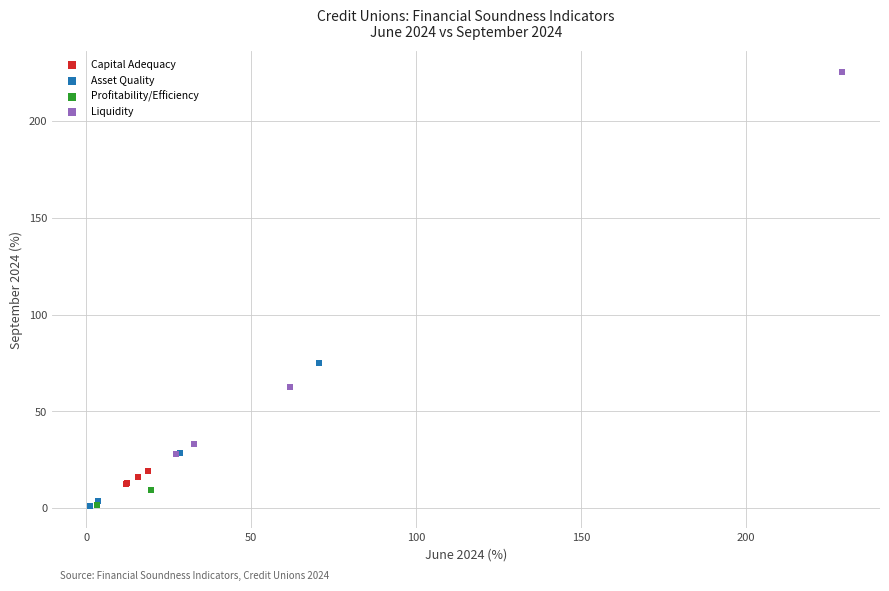

Which series reaches the maximum Y coordinate?

Liquidity